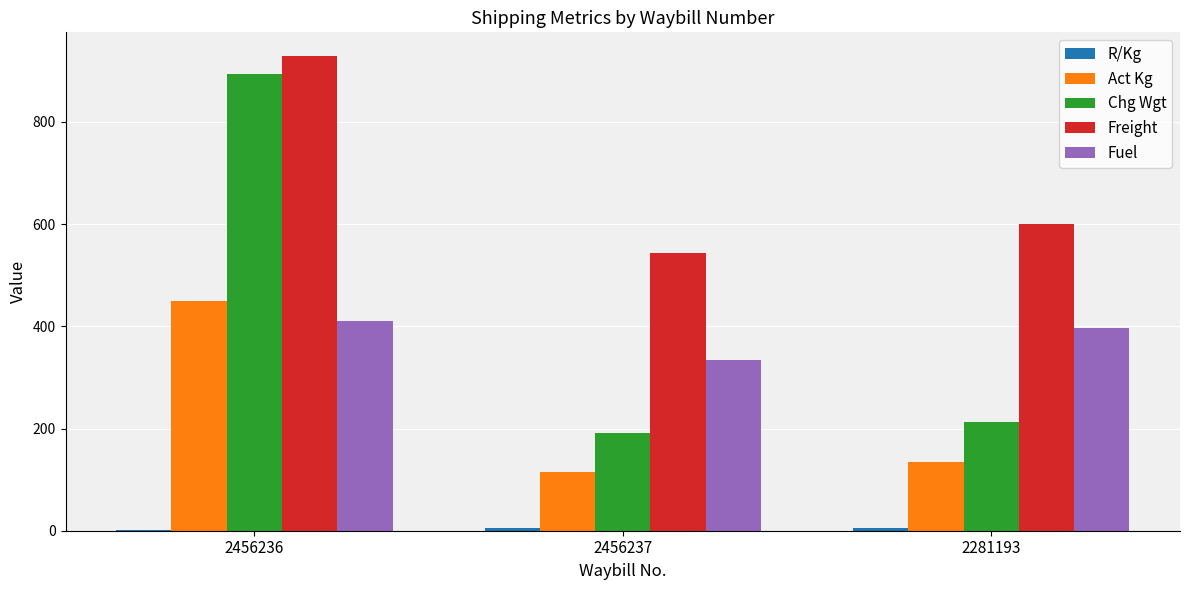

At which label is Freight closest to 736?

2281193